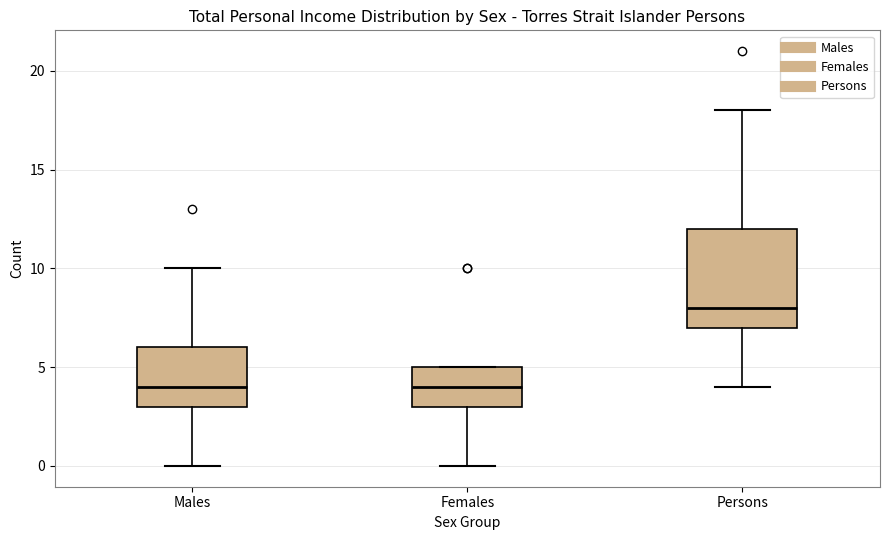

Reading left to right, transcribe this box plot: for each box, give where its median line is, the range the box spans, and where its two whiskers end, as read against the y-axis. The values are not printed on the chart, so give them approximately, as read against the axis.

Males: median 4, box 3 to 6, whiskers 0 to 10
Females: median 4, box 3 to 5, whiskers 0 to 5
Persons: median 8, box 7 to 12, whiskers 4 to 18